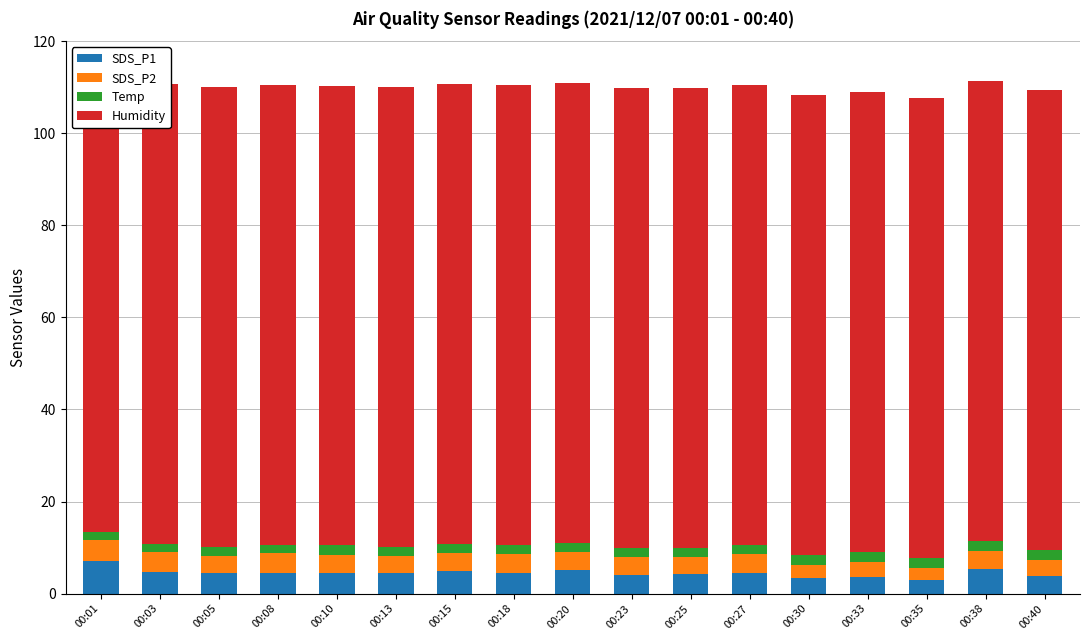

What is the value of the Humidity bar at the 4th from the left?

99.9